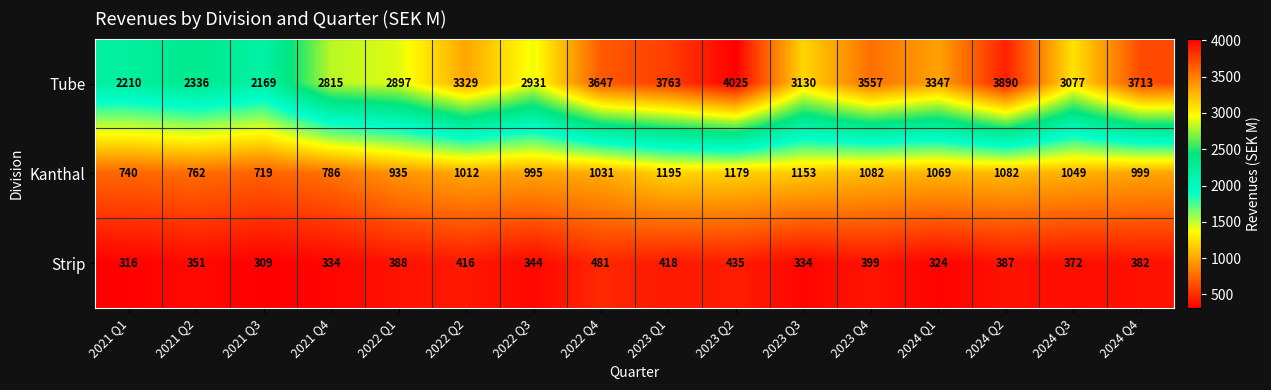

Between 2021 Q4 and 2022 Q4, which series saw the biggest shift?

Tube